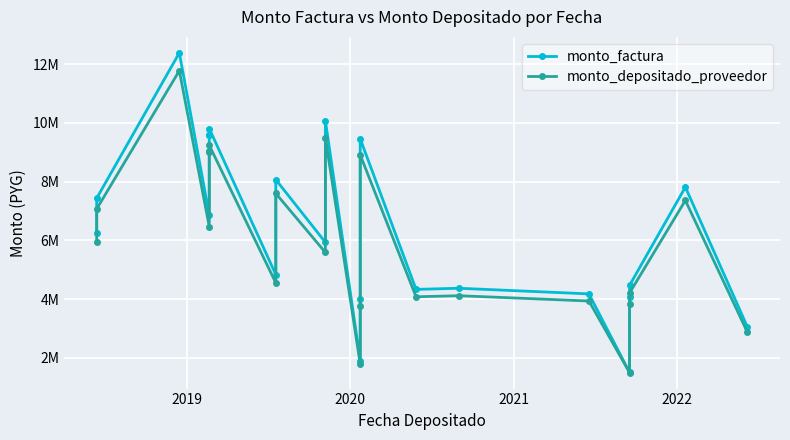

True or false: monto_factura and monto_depositado_proveedor intersect in this chart.

False